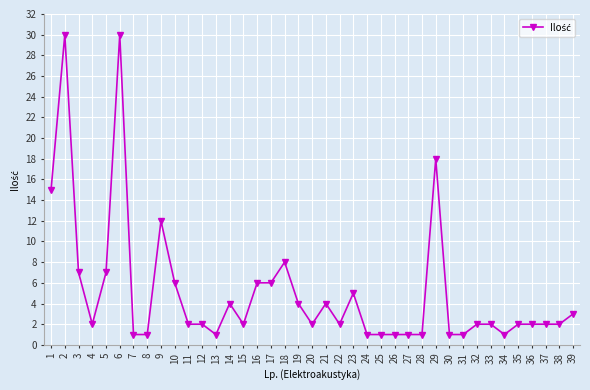

What is the value of the 27th point from the left?

1